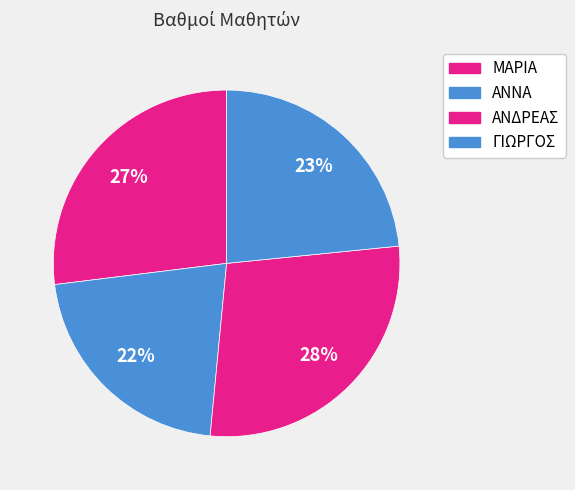

Is there any slice that represents more than half of the pie?

No